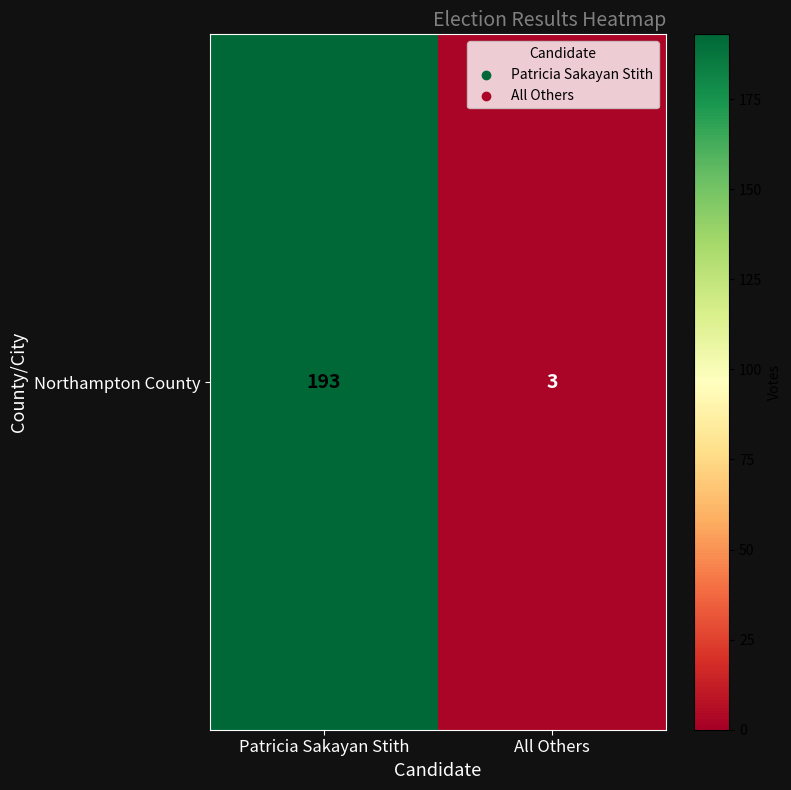

What is the difference between the values at Patricia Sakayan Stith and All Others?

190